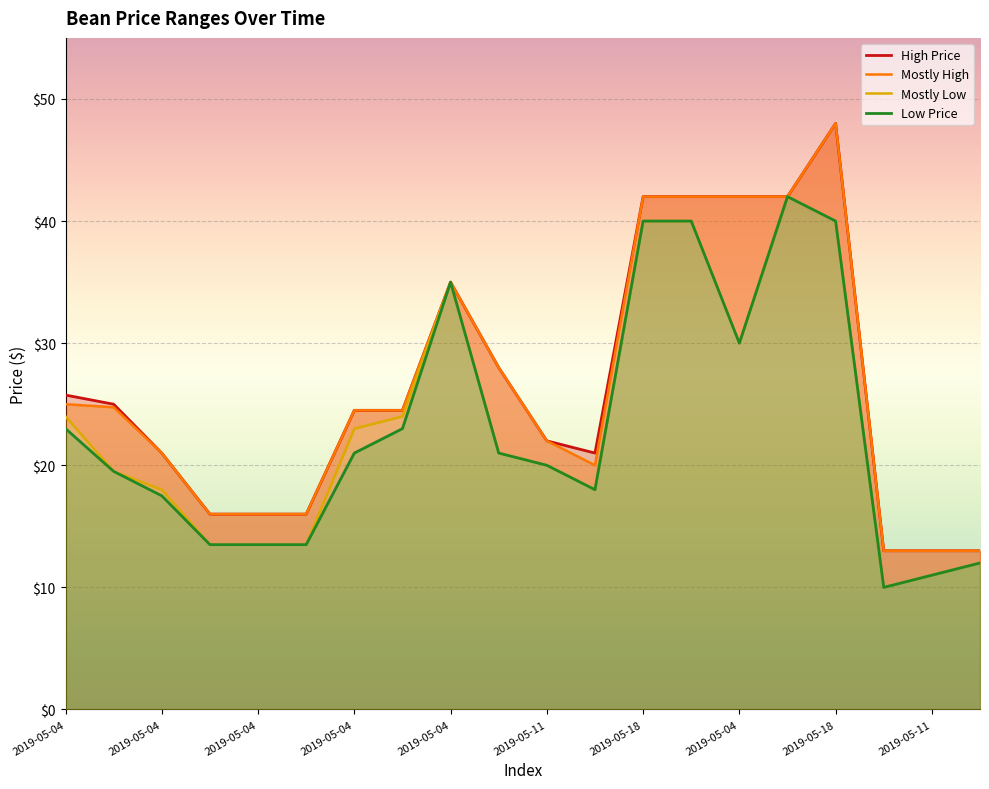

Reading right to left, list all the values displayed in this chart.

Low Price: 12.0	11.0	10.0	40.0	42.0	30.0	40.0	40.0	18.0	20.0	21.0	35.0	23.0	21.0	13.5	13.5	13.5	17.5	19.5	23.0
Mostly Low: 12.0	11.0	10.0	40.0	42.0	30.0	40.0	40.0	18.0	20.0	21.0	35.0	24.0	23.0	13.5	13.5	13.5	18.0	19.5	24.0
High Price: 13.0	13.0	13.0	48.0	42.0	42.0	42.0	42.0	21.0	22.0	28.0	35.0	24.5	24.5	16.0	16.0	16.0	21.0	25.0	25.8
Mostly High: 13.0	13.0	13.0	48.0	42.0	42.0	42.0	42.0	20.0	22.0	28.0	35.0	24.5	24.5	16.0	16.0	16.0	21.0	24.8	25.0